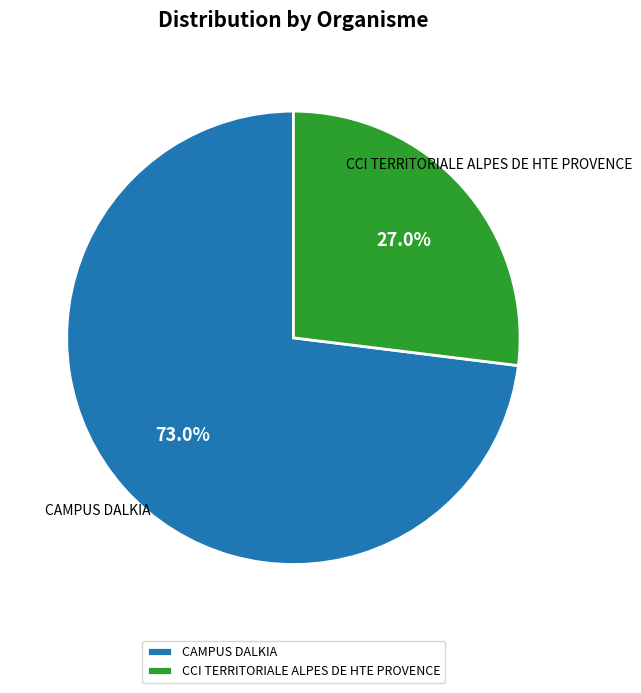

Which category has the biggest portion of the pie?

CAMPUS DALKIA